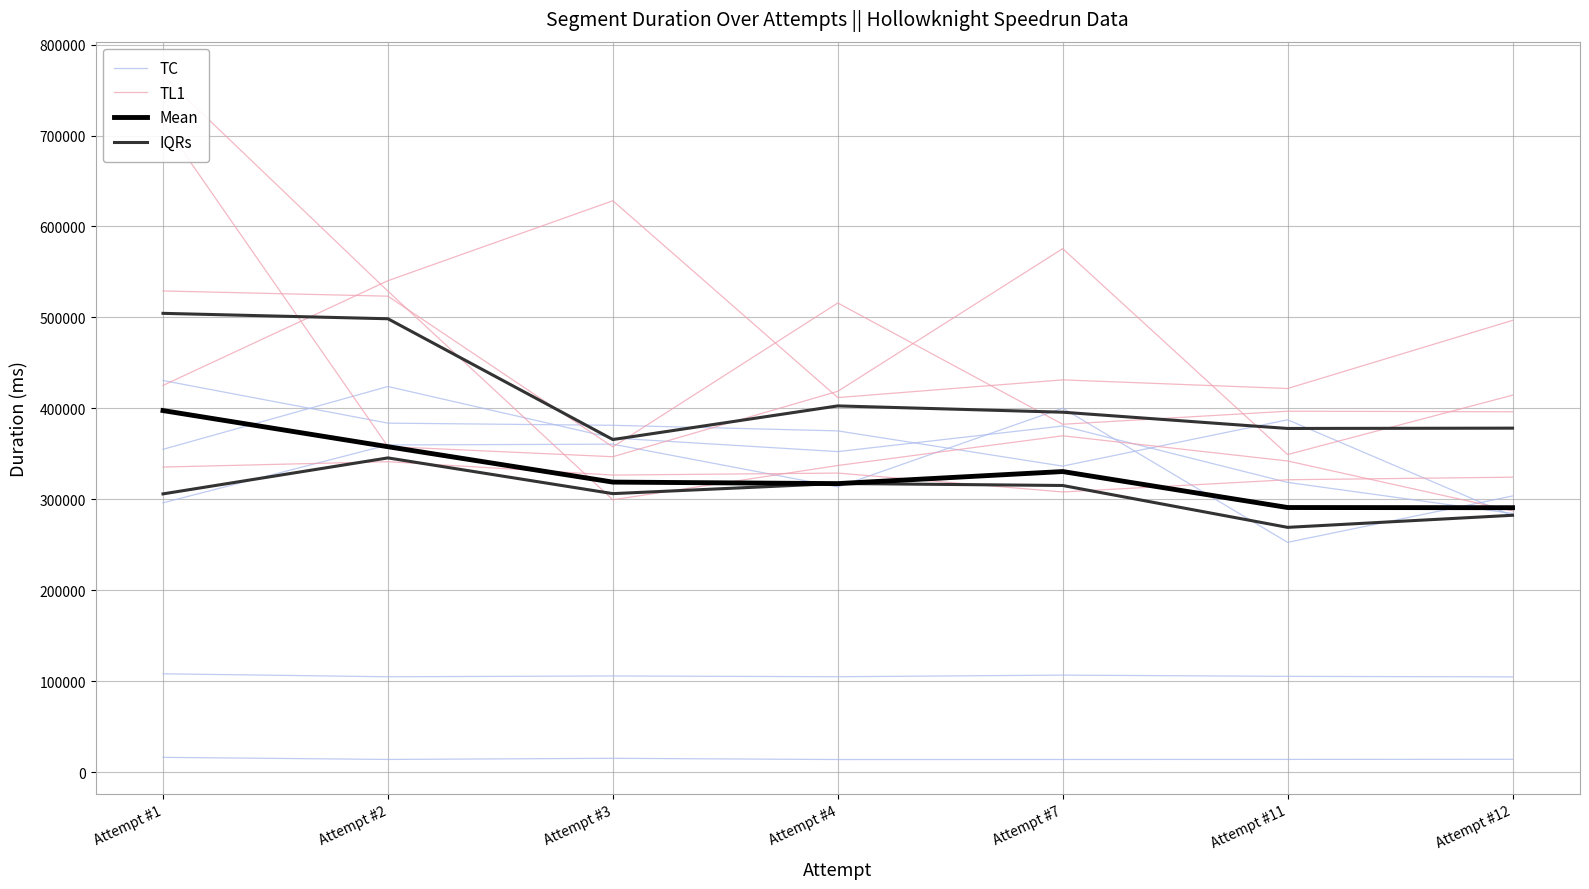

Is the value of IQRs at Attempt #1 greater than the value of Mean at Attempt #2?

No